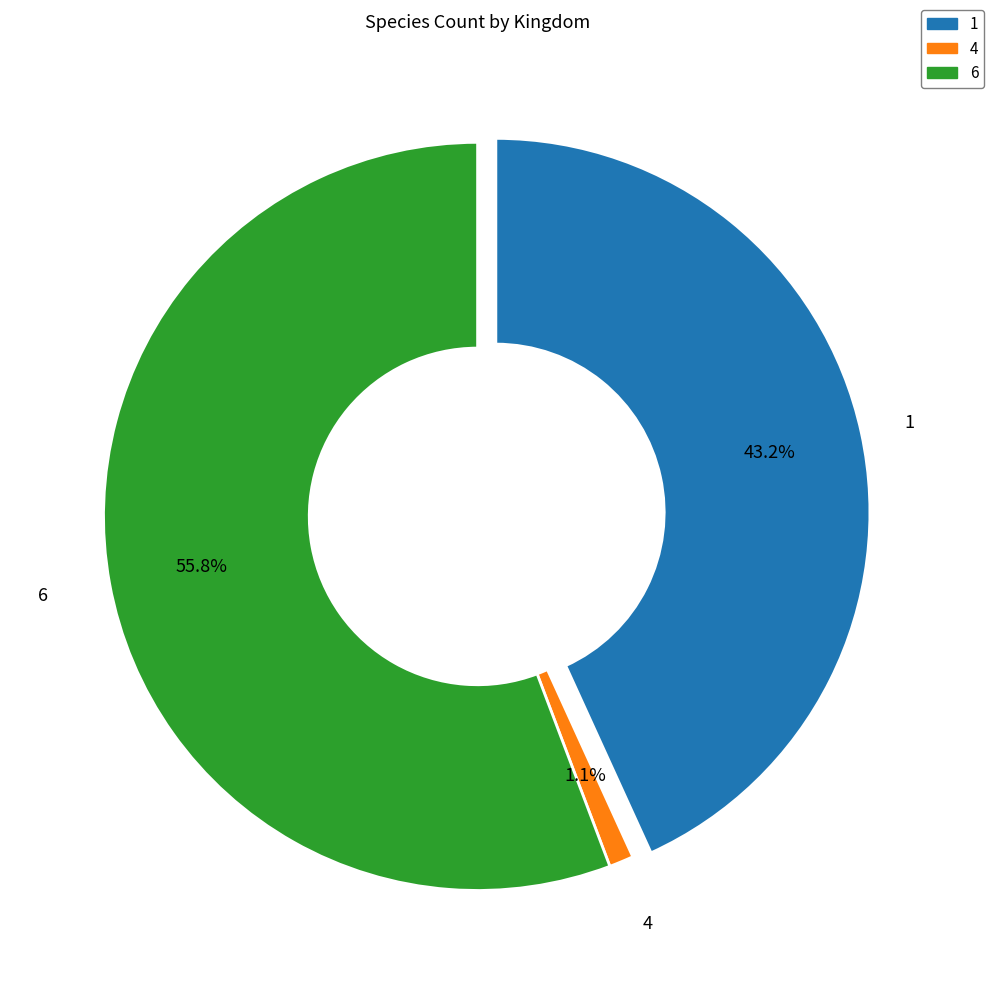

What percentage is NOT represented by 1?

56.8%